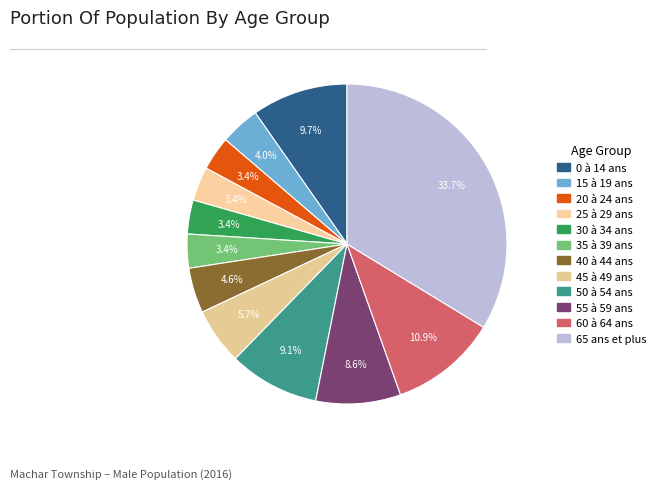

What percentage is NOT represented by 15 à 19 ans?

96.0%